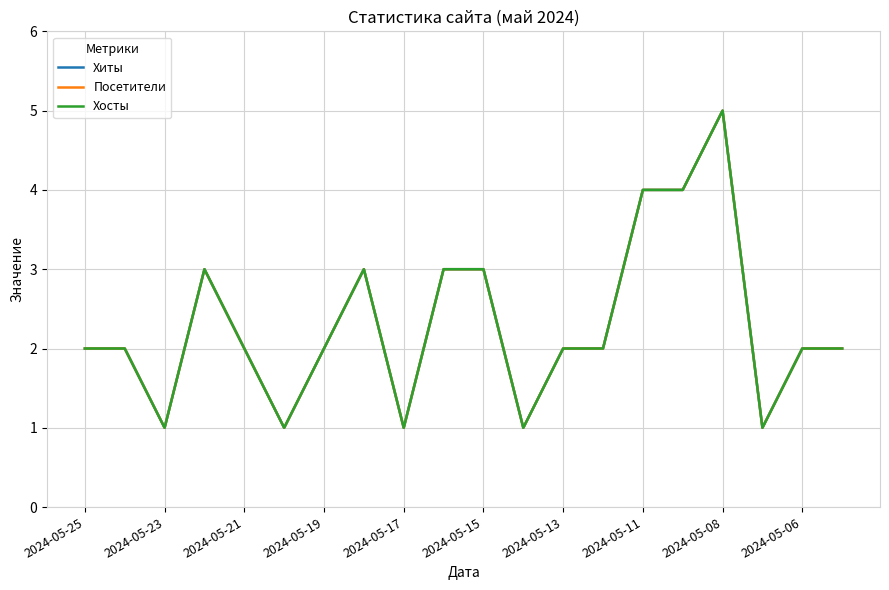

Reading left to right, what are all the values shown in this chart?

Хиты: 2	2	1	3	2	1	2	3	1	3	3	1	2	2	4	4	5	1	2	2
Посетители: 2	2	1	3	2	1	2	3	1	3	3	1	2	2	4	4	5	1	2	2
Хосты: 2	2	1	3	2	1	2	3	1	3	3	1	2	2	4	4	5	1	2	2